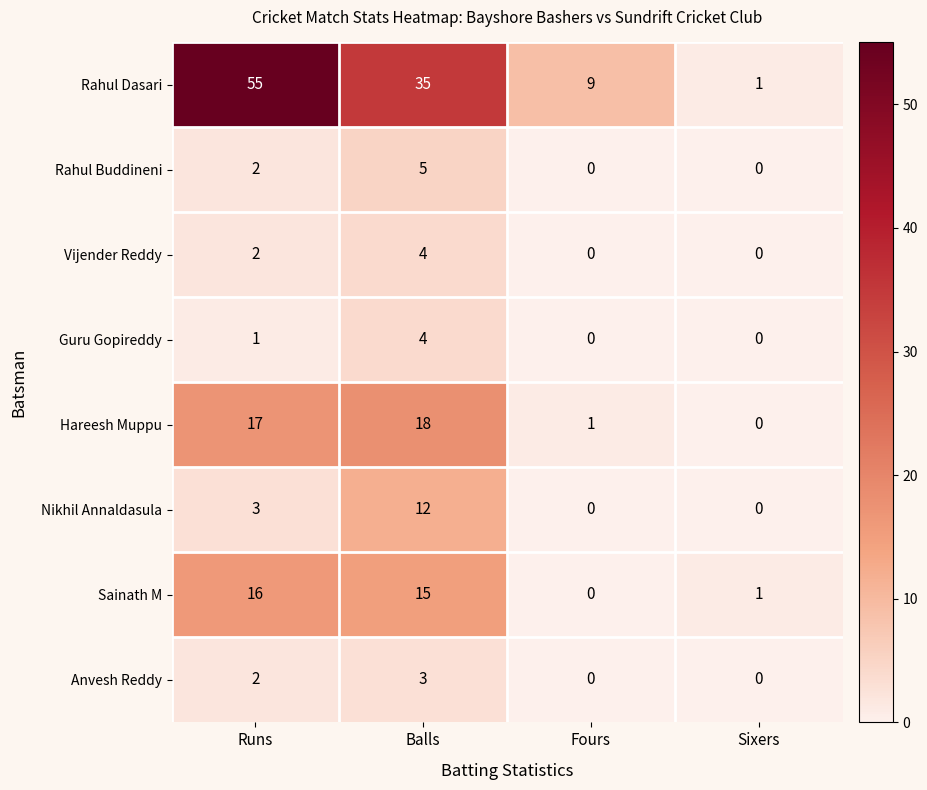

Count the number of data series in this chart.

8